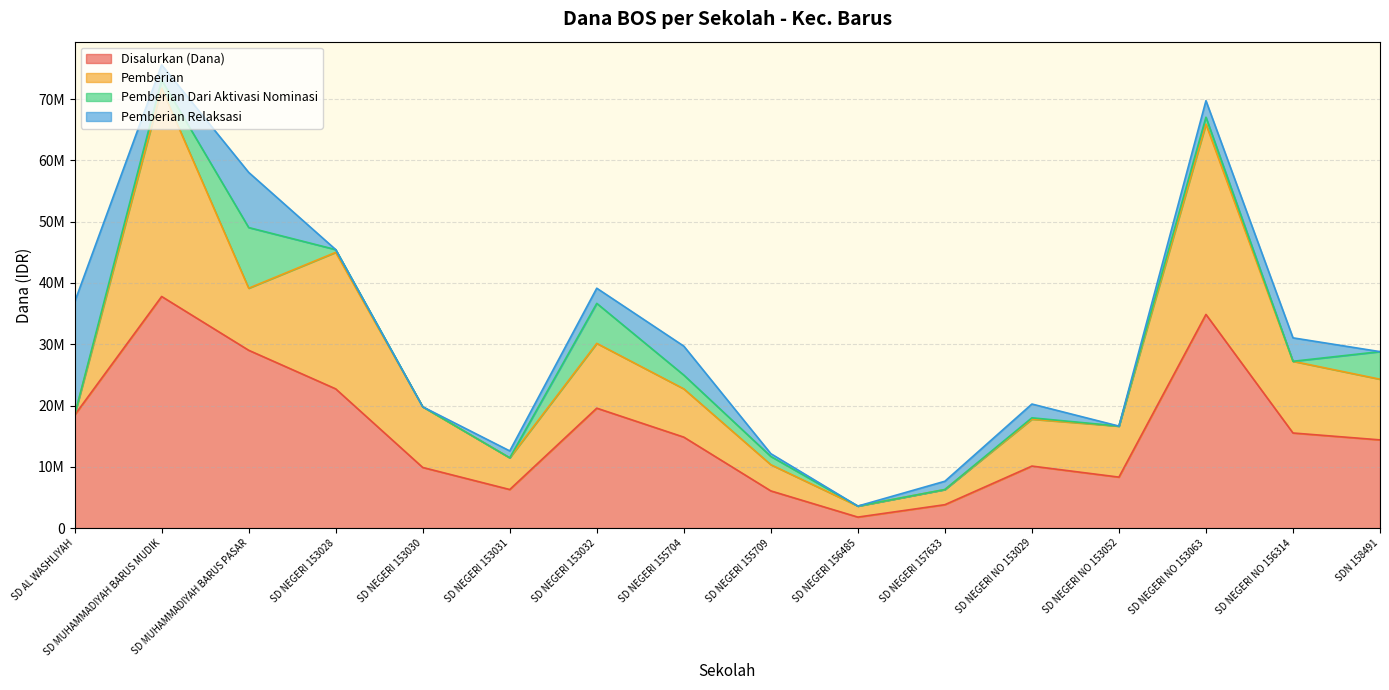

The Pemberian Dari Aktivasi Nominasi series shows 1125000 at SD NEGERI NO 153063. True or false?

True